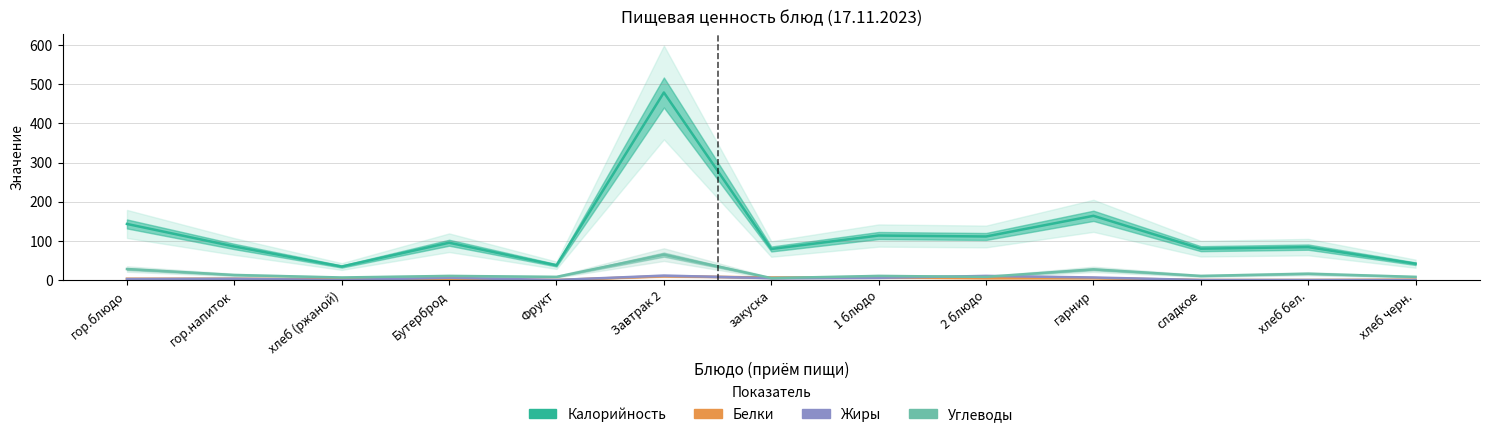

How many positive values does the Жиры series have?

8